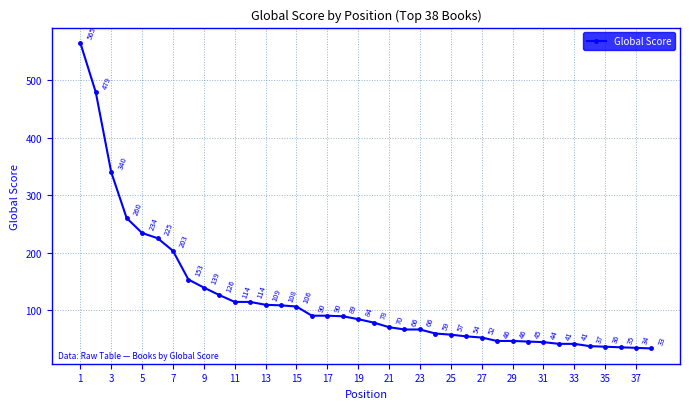

What is the value of the 7th point from the left?

203